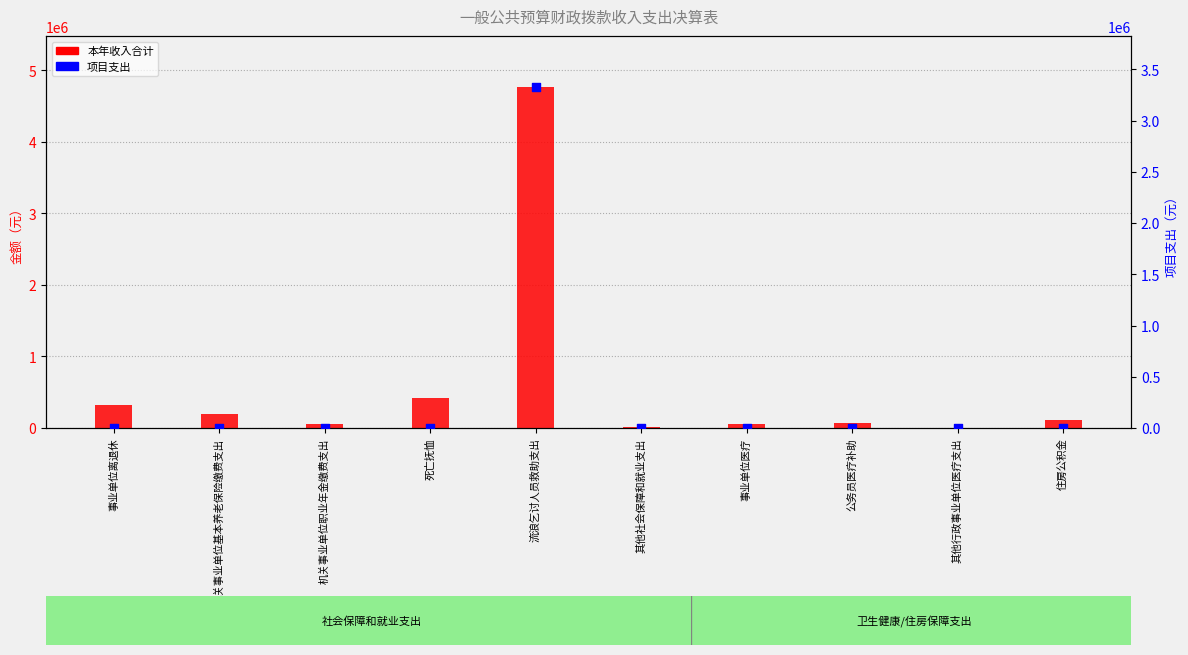

Which series contains the highest Y value?

本年收入合计